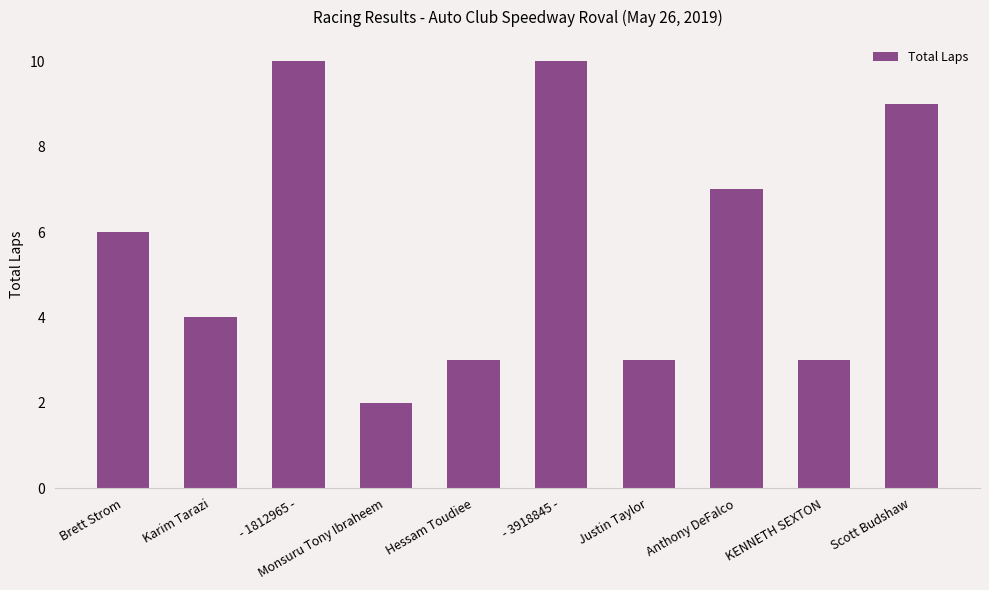

Are the bars horizontal?

No